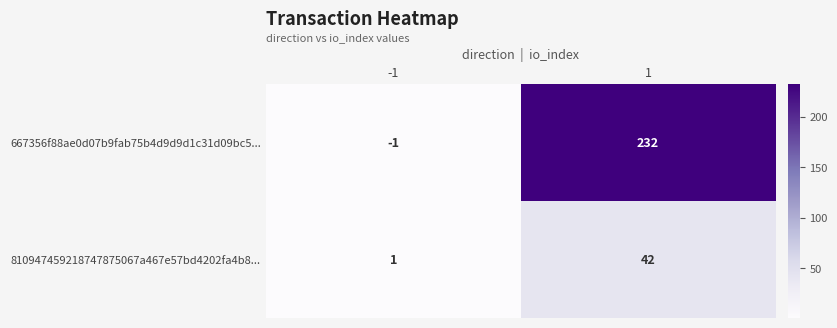

At which category is the sum across all series the highest?

1